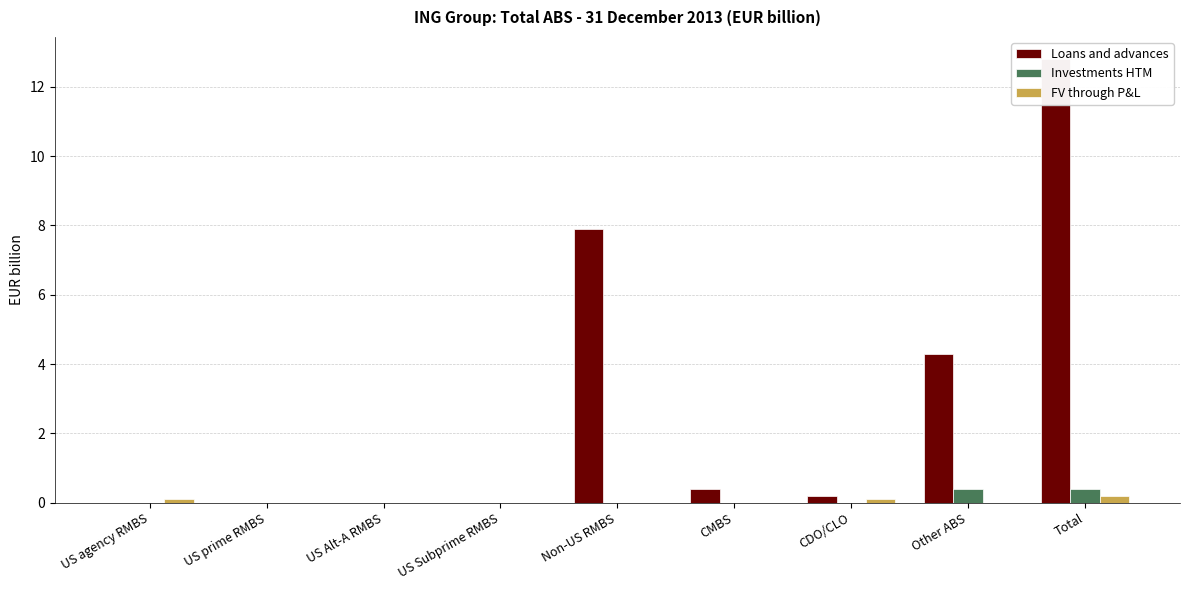

What is the sum of all Investments HTM values?

0.8